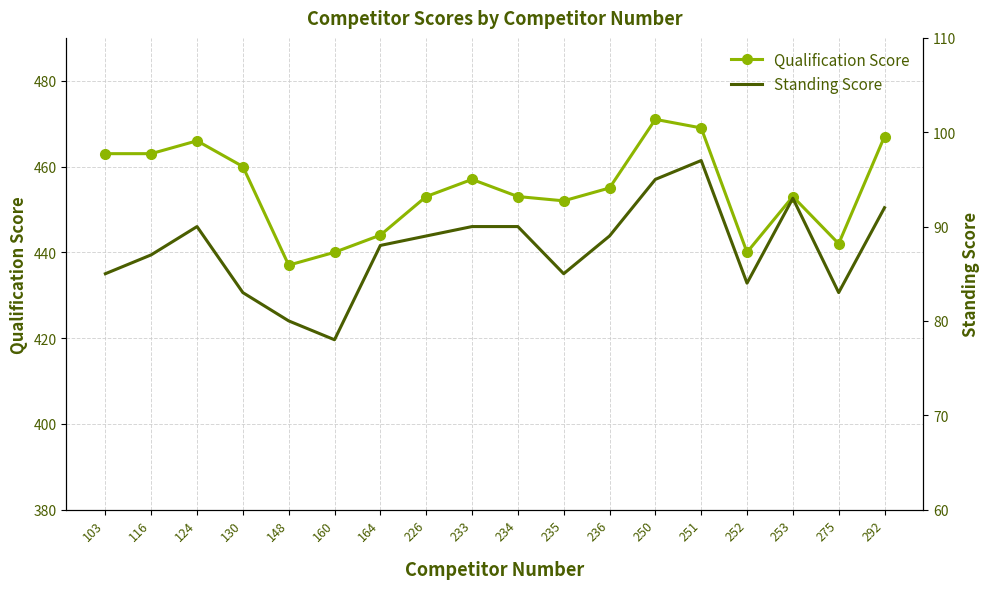

What is the highest value of the Standing Score series?

97